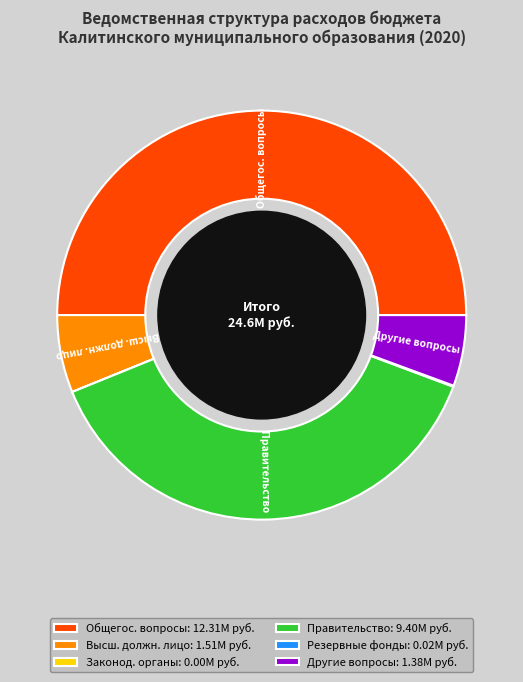

The Общегос. вопросы: 12.31М руб. slice represents 41% of the pie. True or false?

False